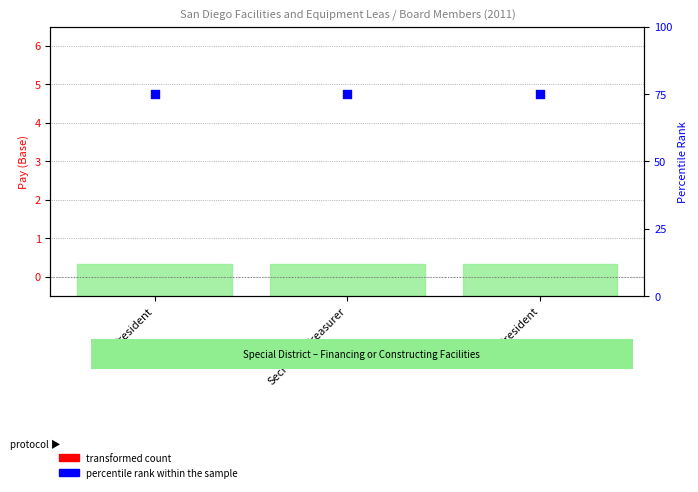

At how many categories does at least one series exceed 62?

3